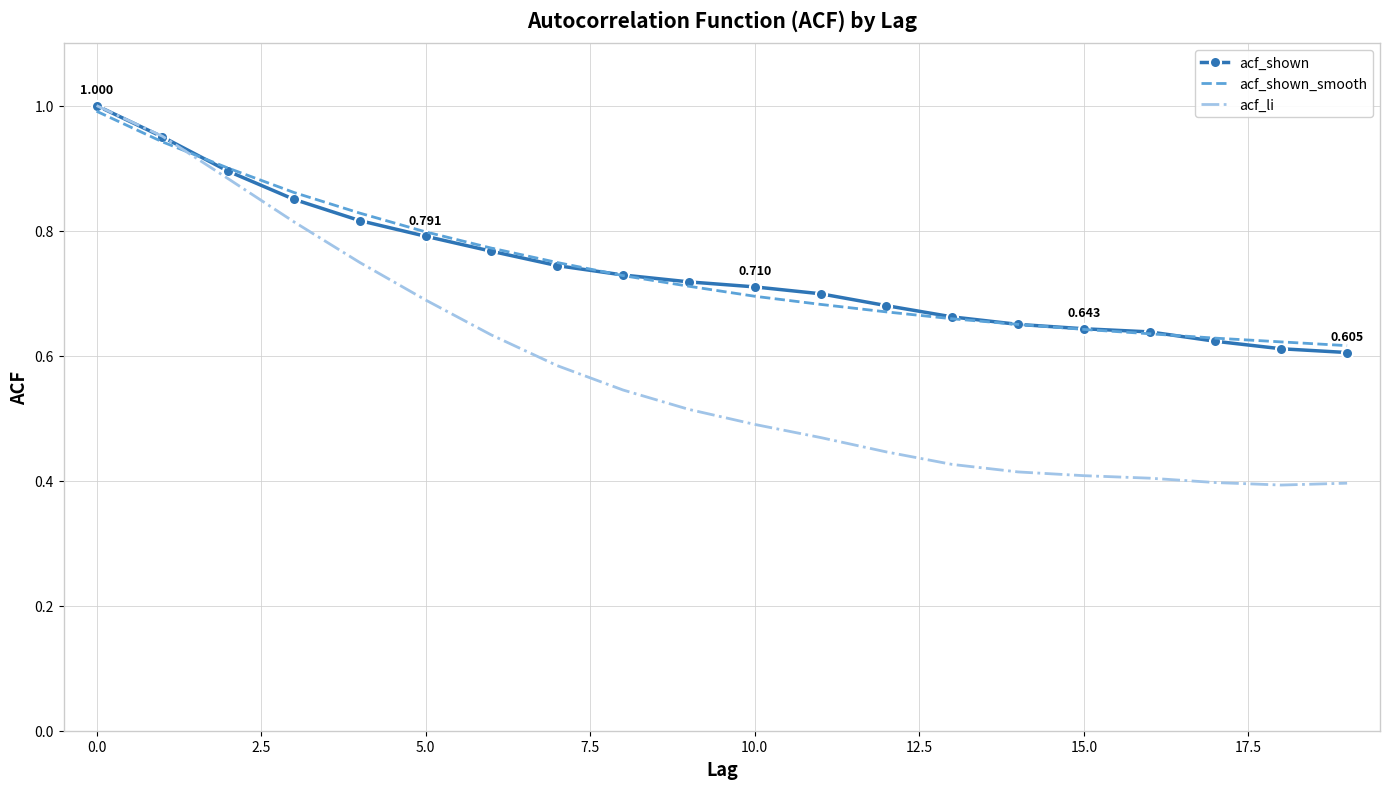

Which series has the largest range (max minus min)?

acf_li